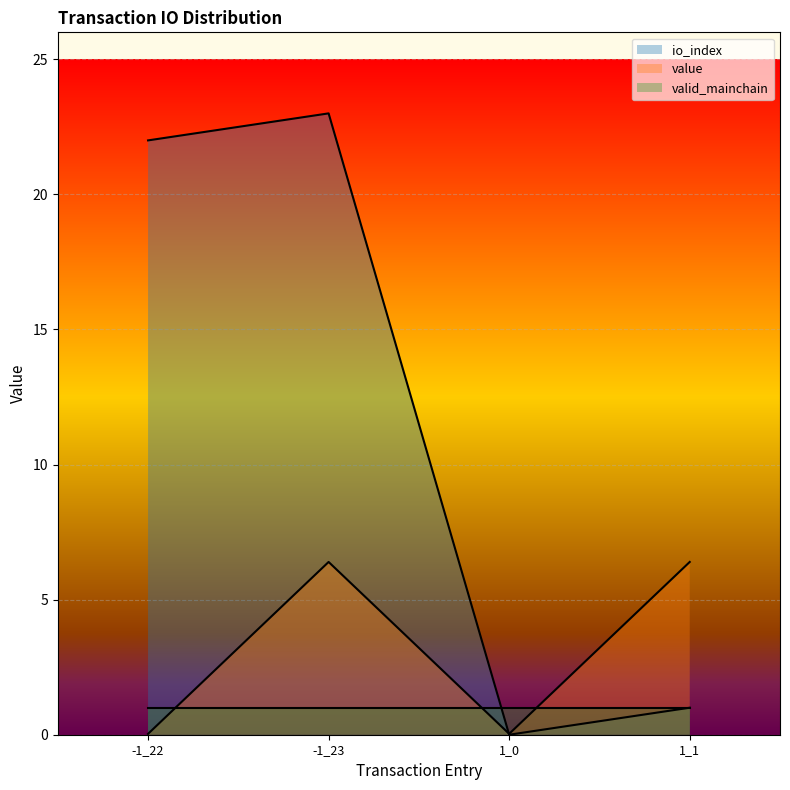

Rank the series by their average value, from lowest to highest.

valid_mainchain, value, io_index